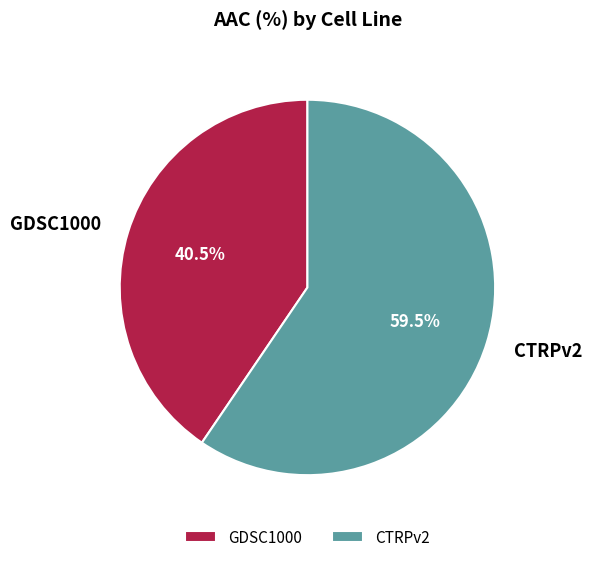

What is the largest slice in the pie chart?

CTRPv2